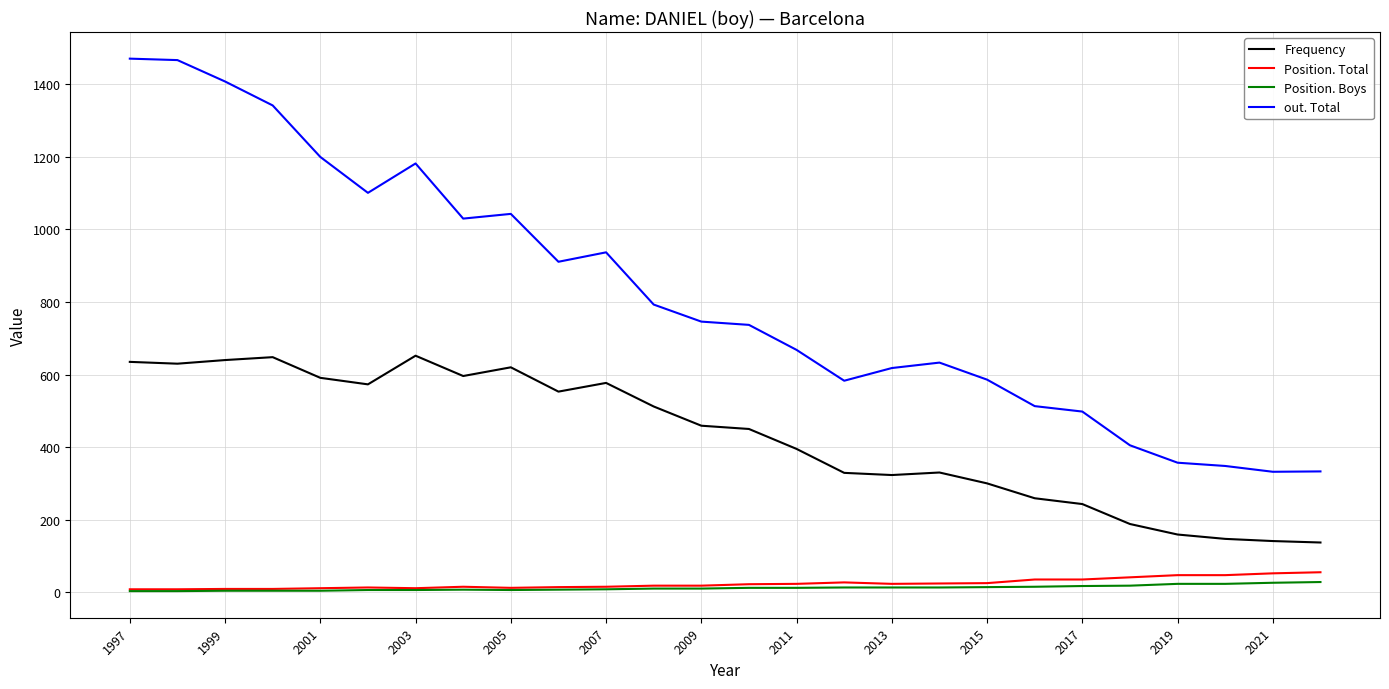

What is the maximum value for Position. Total?

55